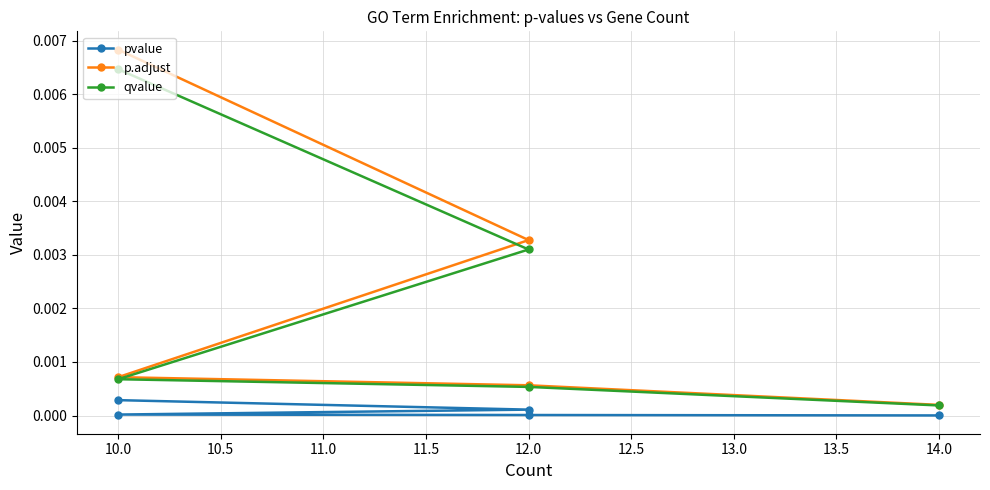

True or false: pvalue and qvalue cross at least once.

False